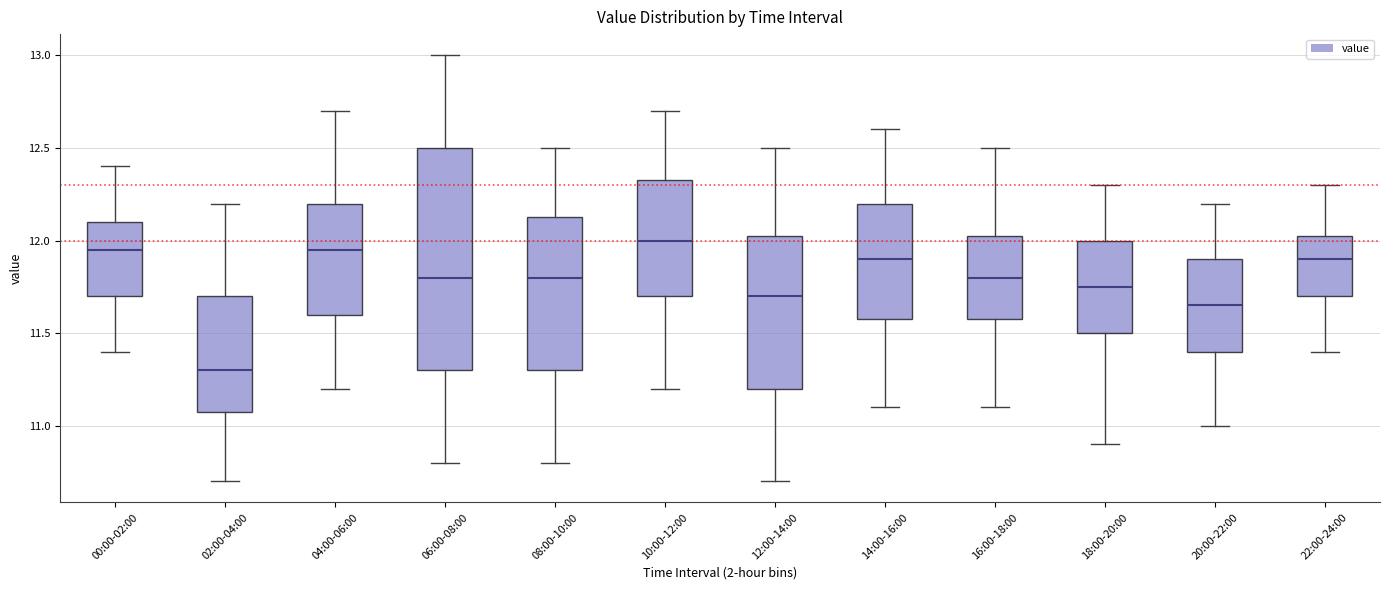

Reading left to right, transcribe this box plot: for each box, give where its median line is, the range the box spans, and where its two whiskers end, as read against the y-axis. The values are not printed on the chart, so give them approximately, as read against the axis.

00:00-02:00: median 11.95, box 11.70 to 12.10, whiskers 11.40 to 12.40
02:00-04:00: median 11.30, box 11.10 to 11.70, whiskers 10.70 to 12.20
04:00-06:00: median 11.95, box 11.60 to 12.20, whiskers 11.20 to 12.70
06:00-08:00: median 11.80, box 11.30 to 12.50, whiskers 10.80 to 13.00
08:00-10:00: median 11.80, box 11.30 to 12.15, whiskers 10.80 to 12.50
10:00-12:00: median 12.00, box 11.70 to 12.35, whiskers 11.20 to 12.70
12:00-14:00: median 11.70, box 11.20 to 12.05, whiskers 10.70 to 12.50
14:00-16:00: median 11.90, box 11.60 to 12.20, whiskers 11.10 to 12.60
16:00-18:00: median 11.80, box 11.60 to 12.05, whiskers 11.10 to 12.50
18:00-20:00: median 11.75, box 11.50 to 12.00, whiskers 10.90 to 12.30
20:00-22:00: median 11.65, box 11.40 to 11.90, whiskers 11.00 to 12.20
22:00-24:00: median 11.90, box 11.70 to 12.05, whiskers 11.40 to 12.30